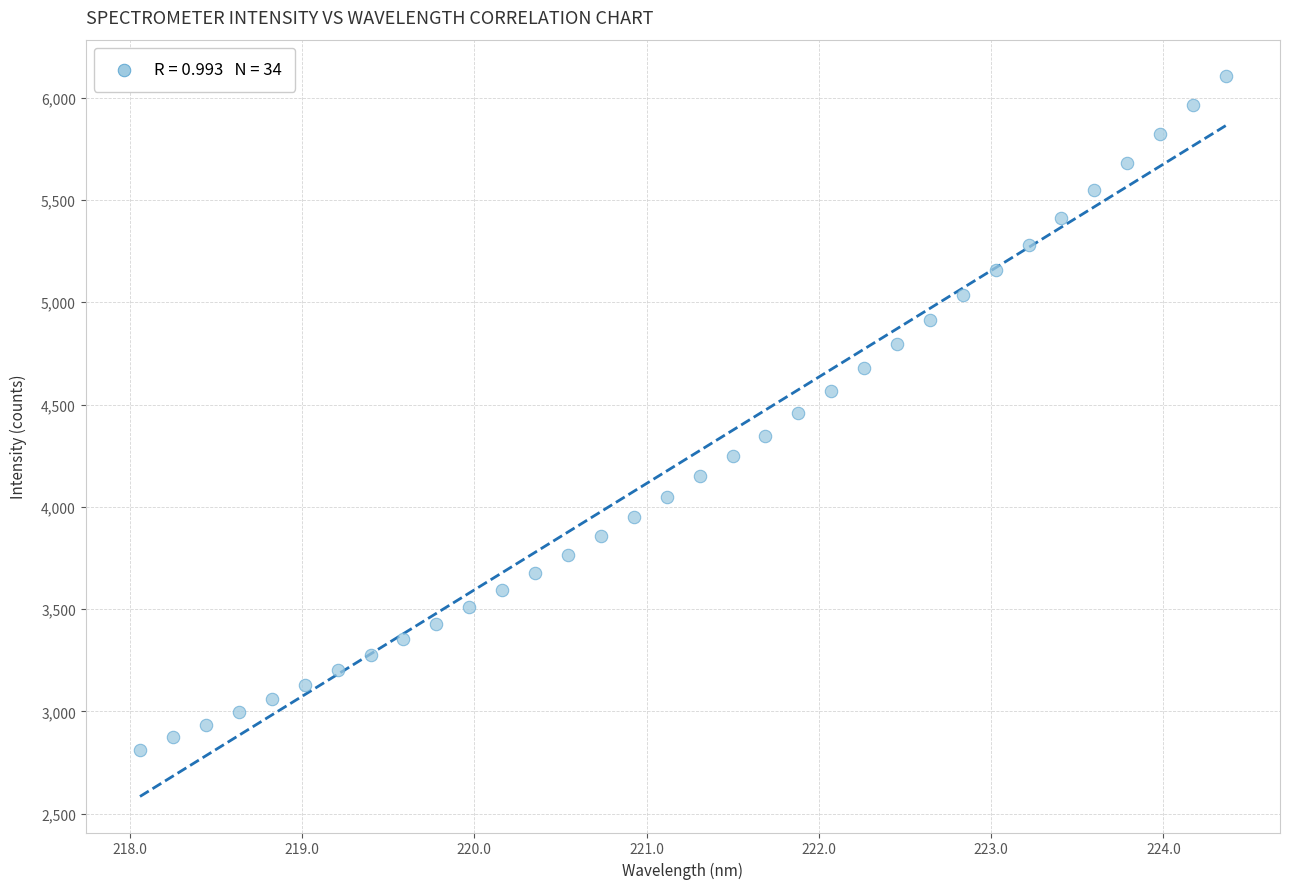

What is the range of X values (max minus min)?

6.3